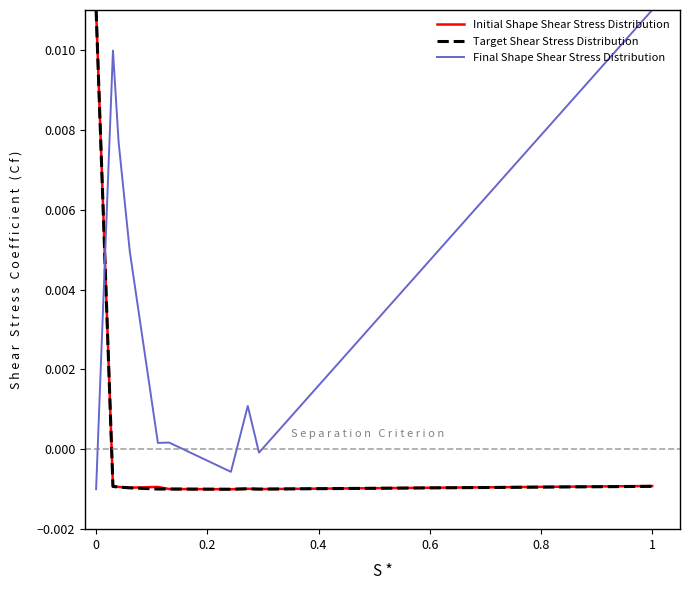

True or false: Initial Shape Shear Stress Distribution and Final Shape Shear Stress Distribution intersect in this chart.

True